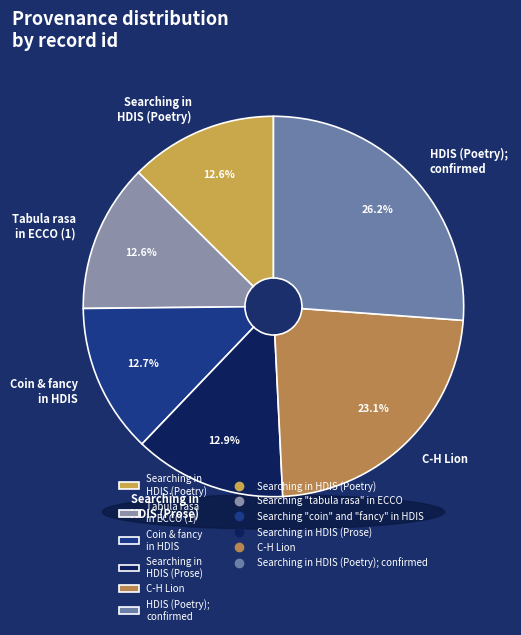

Is it true that Searching in HDIS (Poetry); confirmed is 26% of the pie?

True